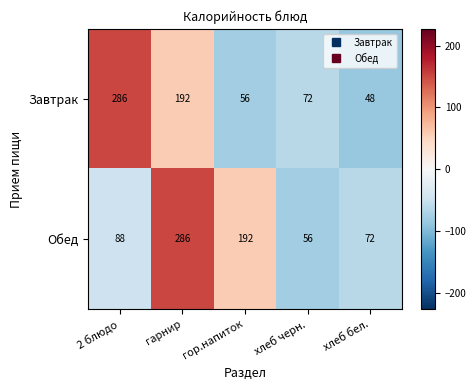

What is the difference between the highest and lowest values at хлеб бел.?

24